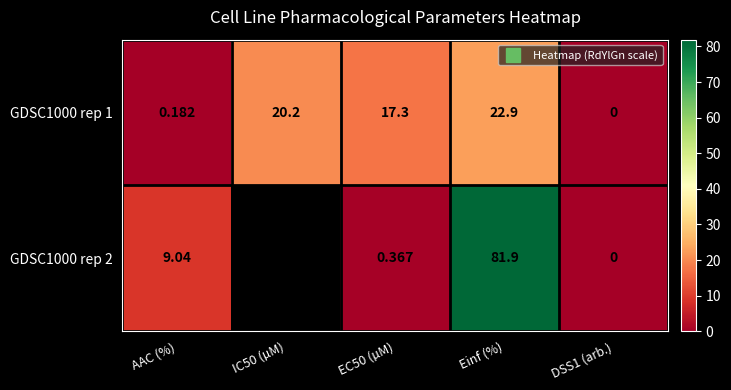

Which series changed the most between Einf (%) and DSS1 (arb.)?

GDSC1000 rep 2